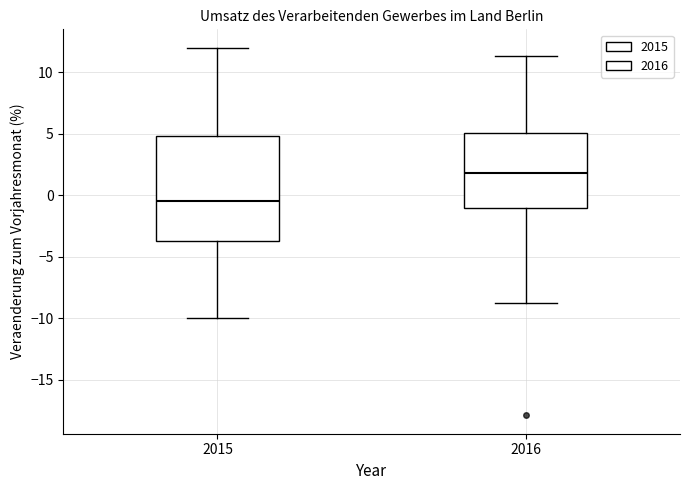

Reading left to right, transcribe this box plot: for each box, give where its median line is, the range the box spans, and where its two whiskers end, as read against the y-axis. The values are not printed on the chart, so give them approximately, as read against the axis.

2015: median -0.5, box -3.5 to 5.0, whiskers -10.0 to 12.0
2016: median 2.0, box -1.0 to 5.0, whiskers -9.0 to 11.5